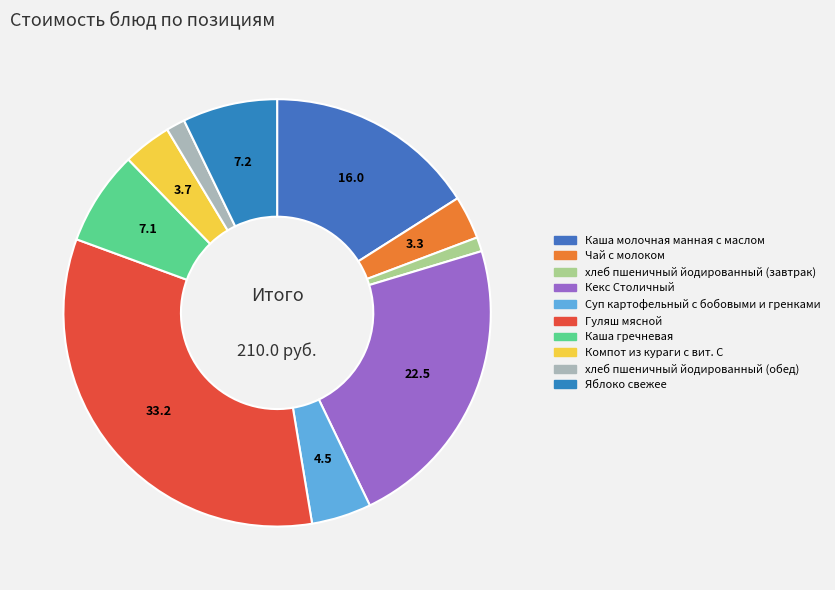

To the nearest percent, what is the difference between the Каша молочная манная с маслом and Каша гречневая slice percentages?

9%